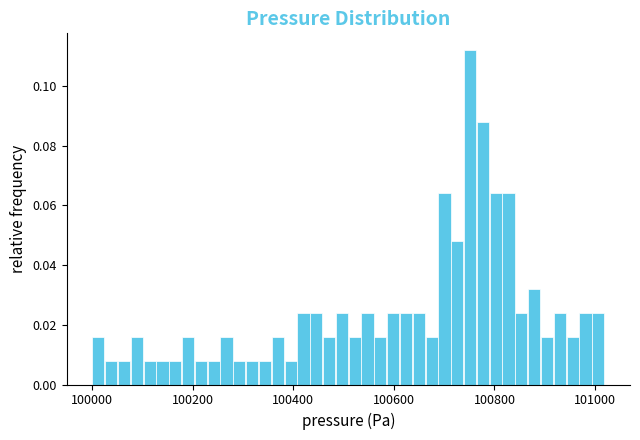

Around what value on the x-axis is the tallest bar? Give the approximate position of its centre, as read against the axis.

100760